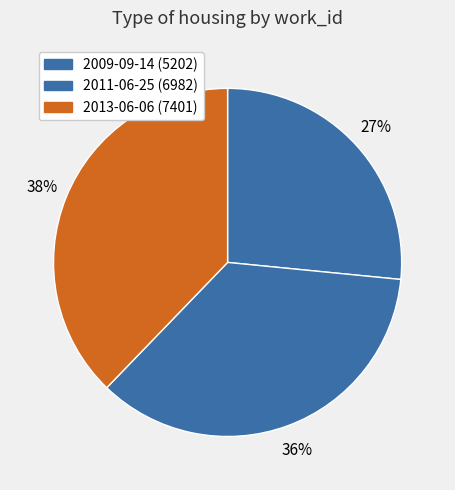

Does any single category account for the majority?

No